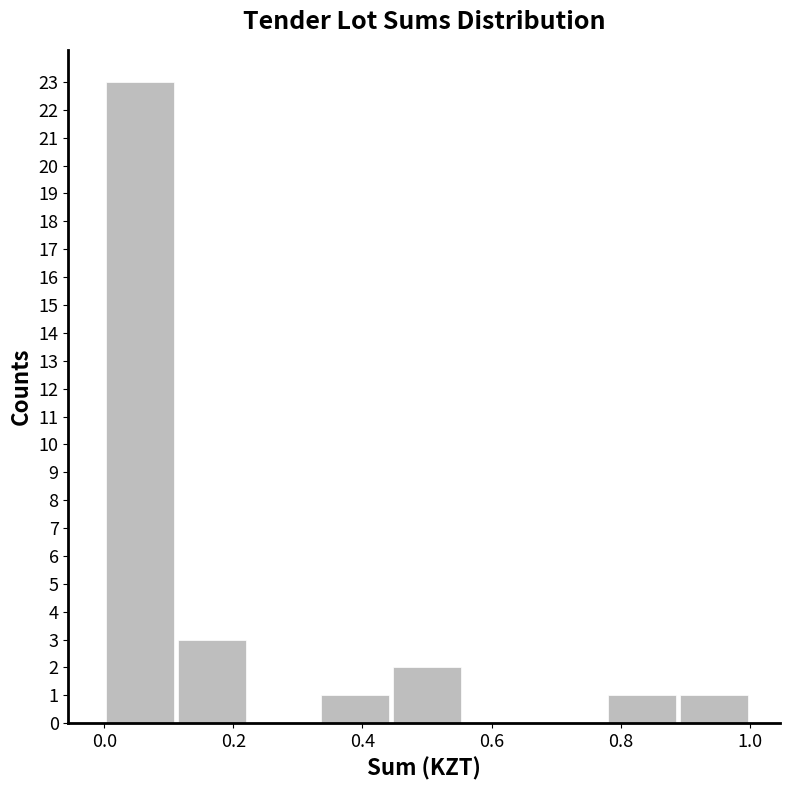

Over which range of the x-axis is the bar tallest?

0.00 to 0.12